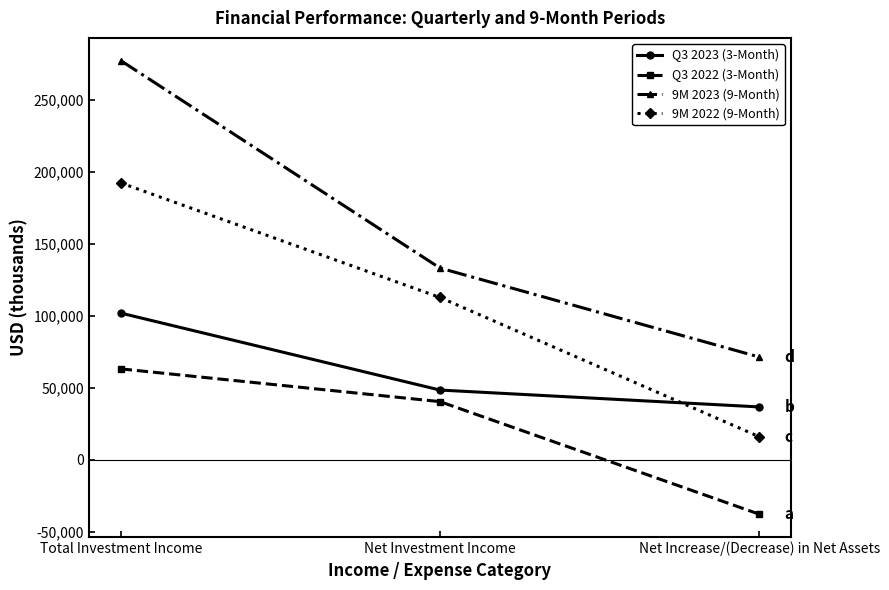

At which label does 9M 2023 (9-Month) reach its peak?

Total Investment Income